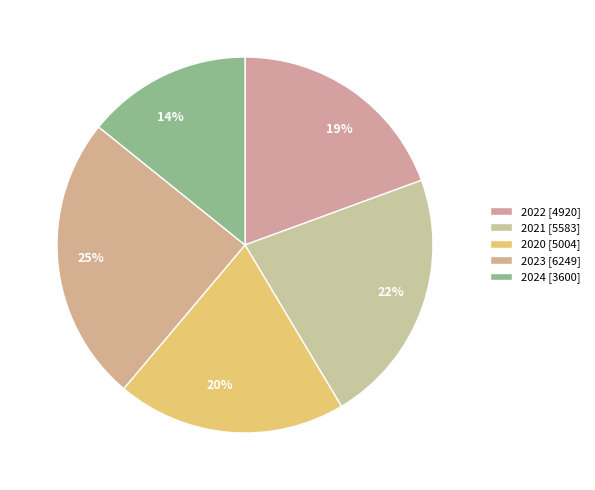

To the nearest percent, what is the difference between the 22% and 19% slice percentages?

3%